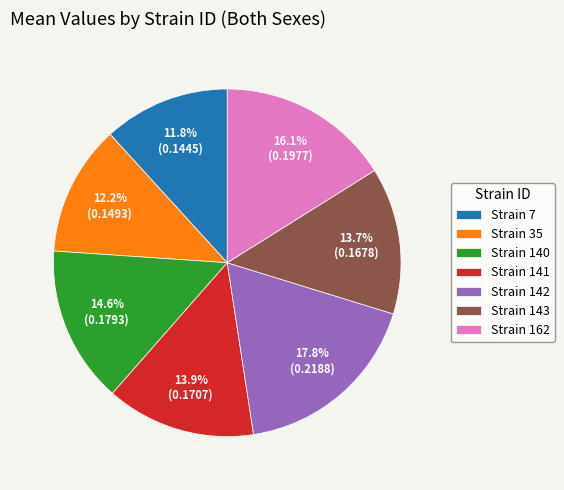

Do Strain 35 and Strain 140 together represent more than half of the pie?

No